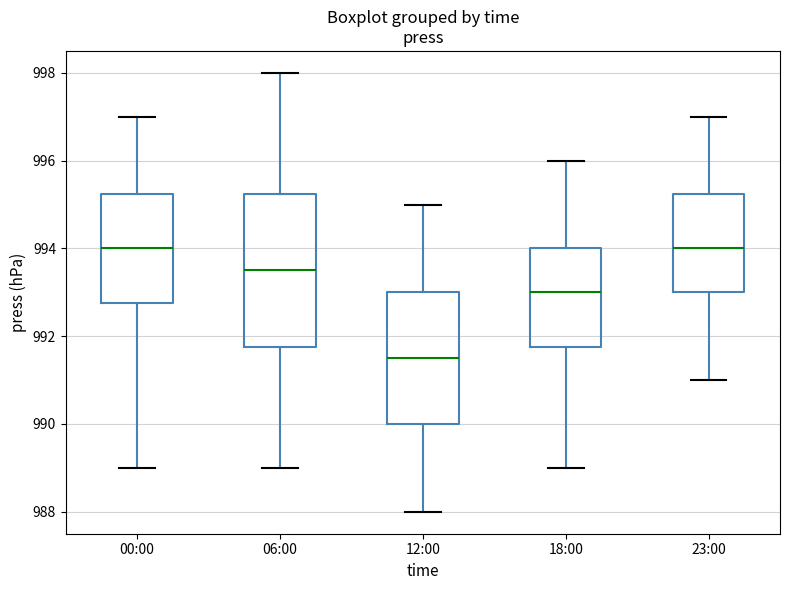

Reading left to right, read every box against the y-axis: the position of its median line, the range the box covers, and the ends of its whiskers. The values are not printed on the chart, so give them approximately, as read against the axis.

00:00: median 994.0, box 992.8 to 995.2, whiskers 989.0 to 997.0
06:00: median 993.6, box 991.8 to 995.2, whiskers 989.0 to 998.0
12:00: median 991.6, box 990.0 to 993.0, whiskers 988.0 to 995.0
18:00: median 993.0, box 991.8 to 994.0, whiskers 989.0 to 996.0
23:00: median 994.0, box 993.0 to 995.2, whiskers 991.0 to 997.0